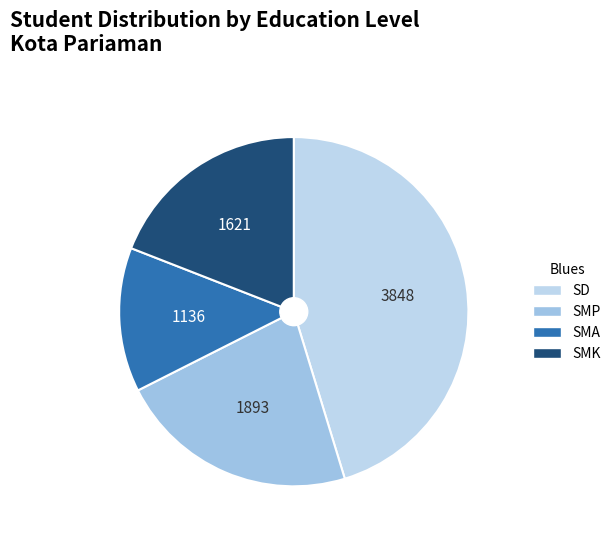

Is there a majority slice in this chart?

No